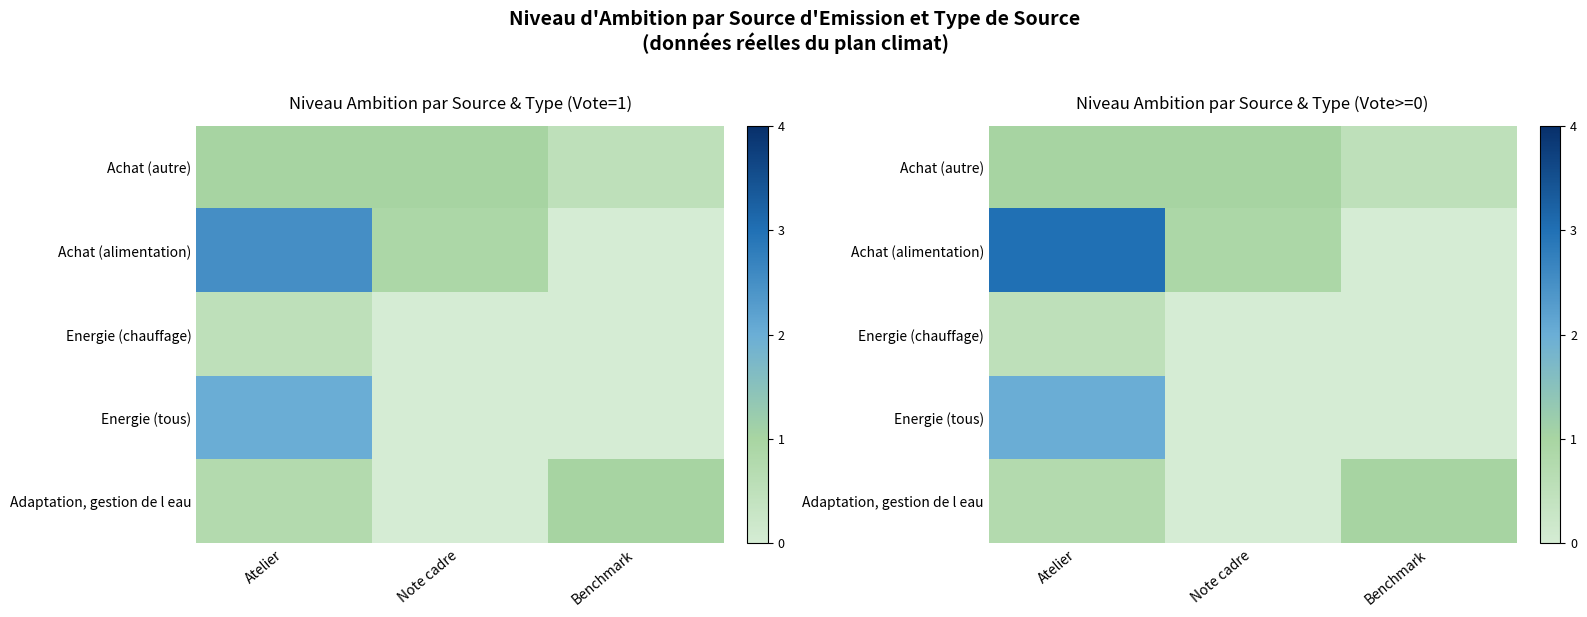

What is the difference between the maximum and minimum values in the Adaptation, gestion de l eau series?

1.0